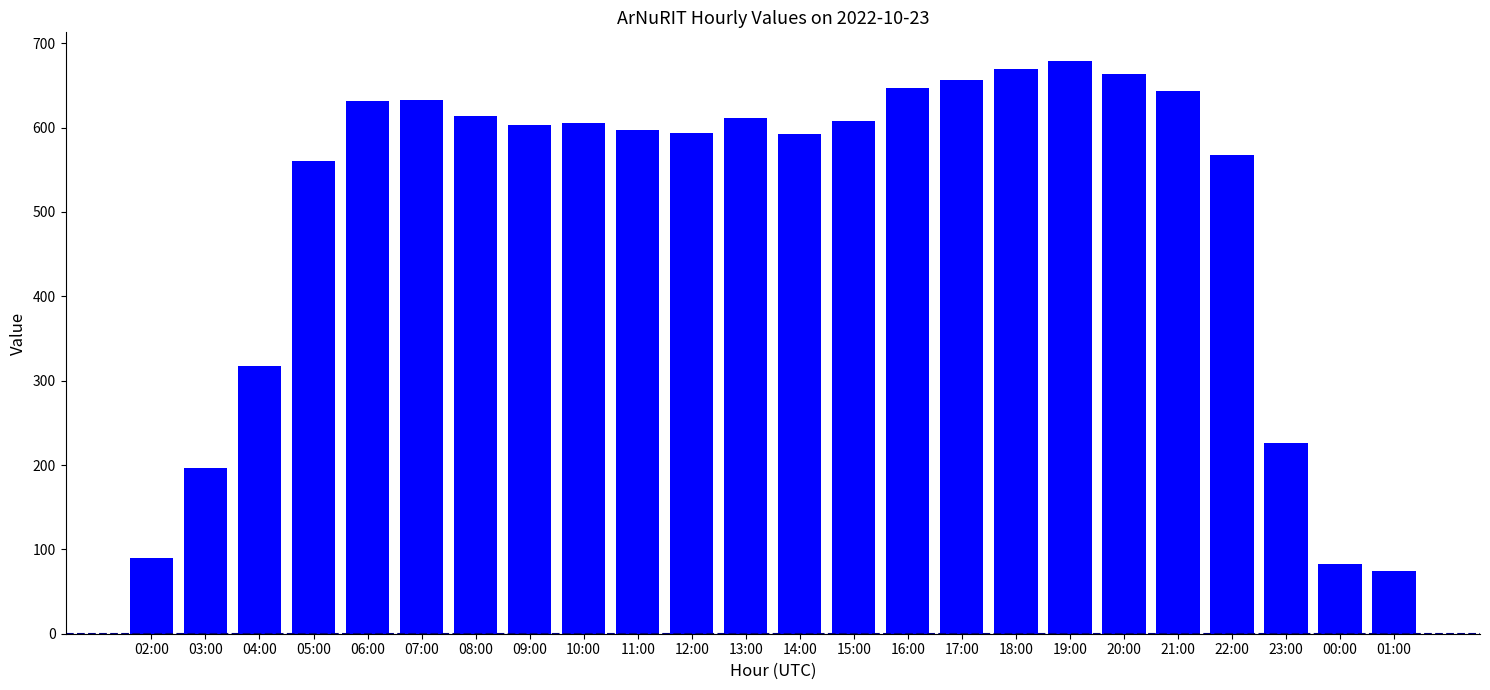

What is the label of the 10th bar from the left?

11:00